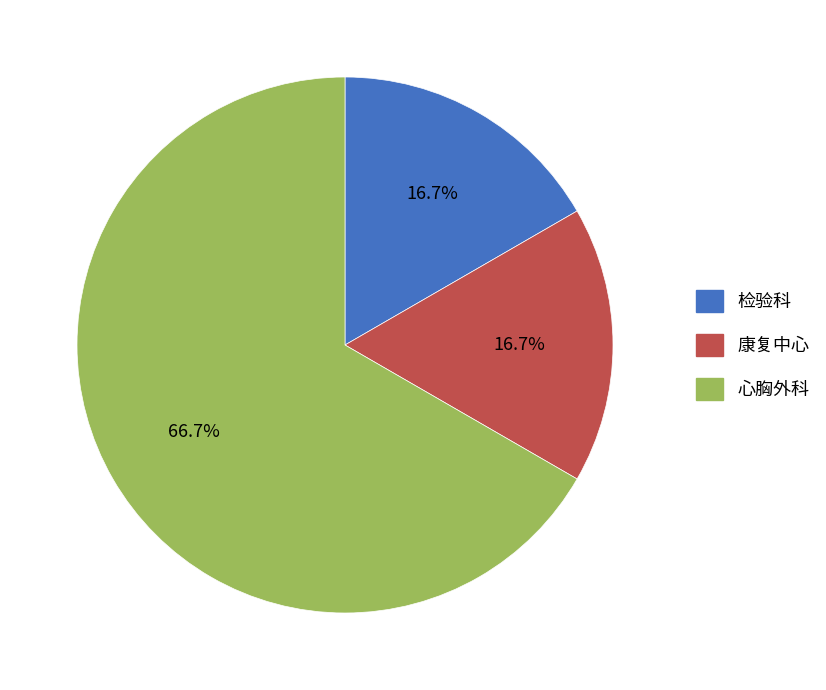

What percentage is the 检验科 slice, to the nearest percent?

17%